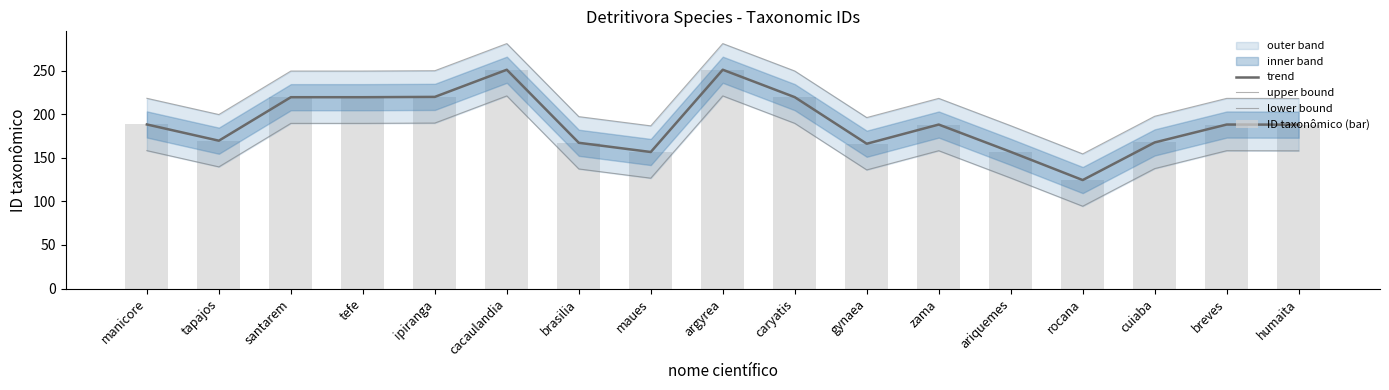

At which category does the chart reach its minimum across all series?

rocana